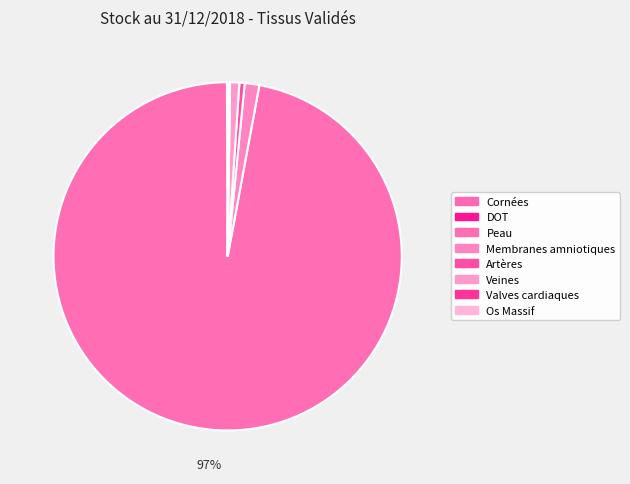

How many segments does this pie chart have?

8